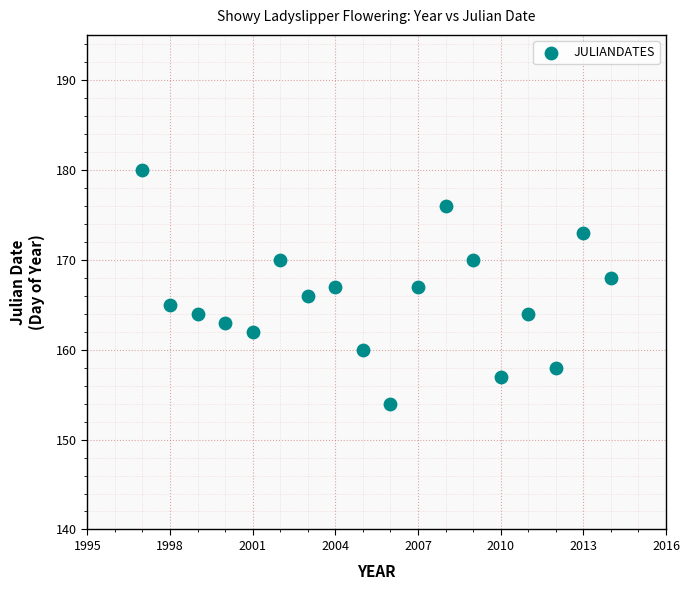

What is the range of X values (max minus min)?

17